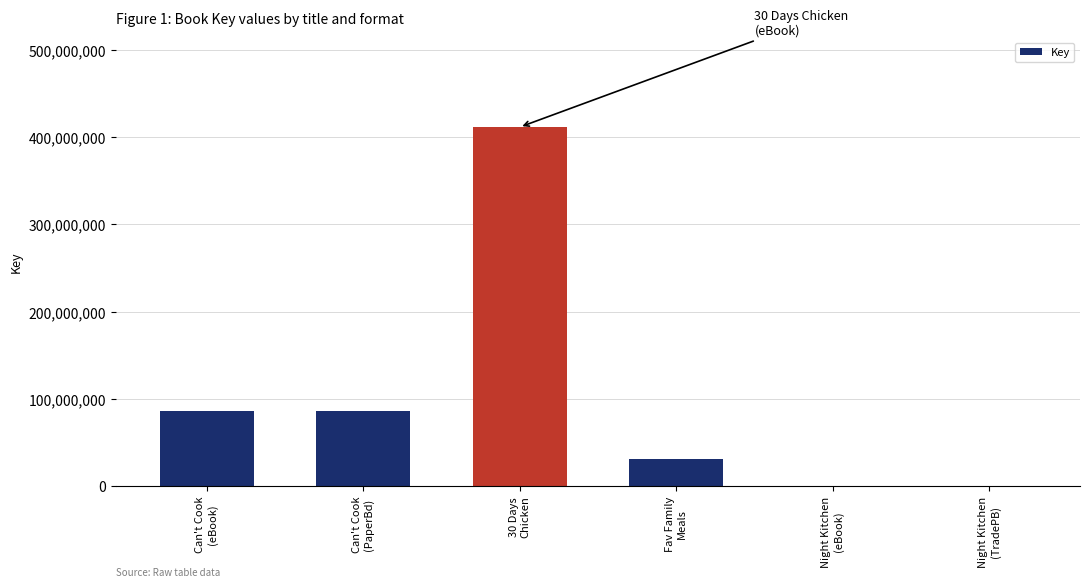

What is the difference between the values at Can't Cook
(eBook) and Night Kitchen
(eBook)?

85810516